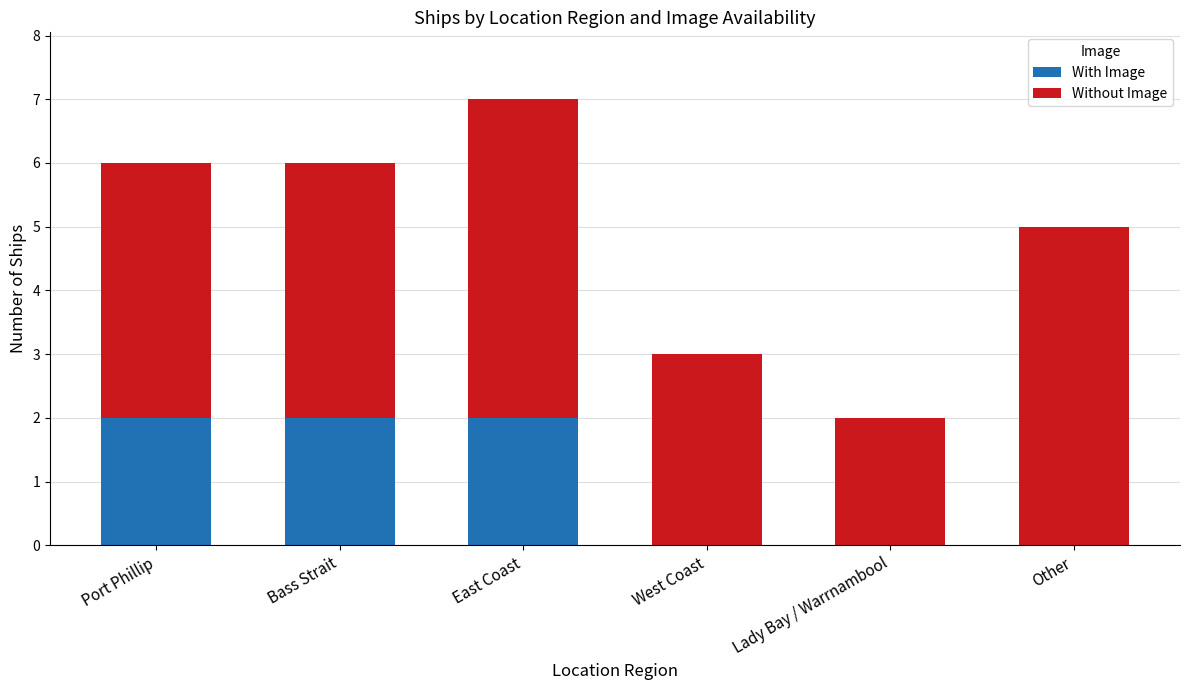

What are all the series names shown in the legend?

With Image, Without Image